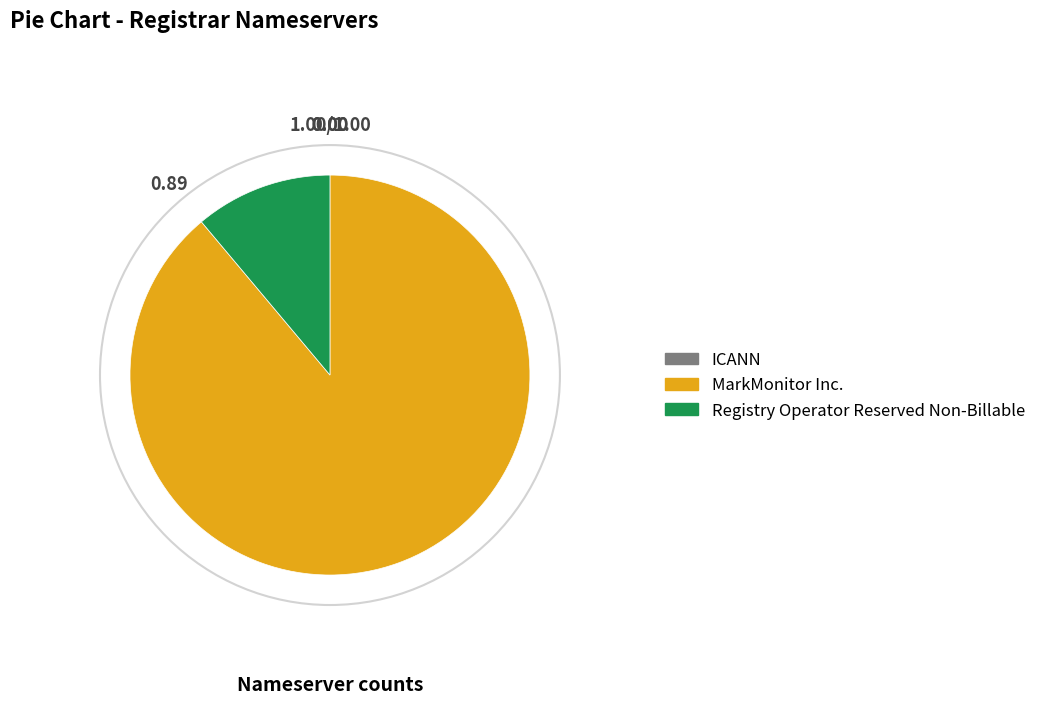

What is the majority slice?

MarkMonitor Inc.